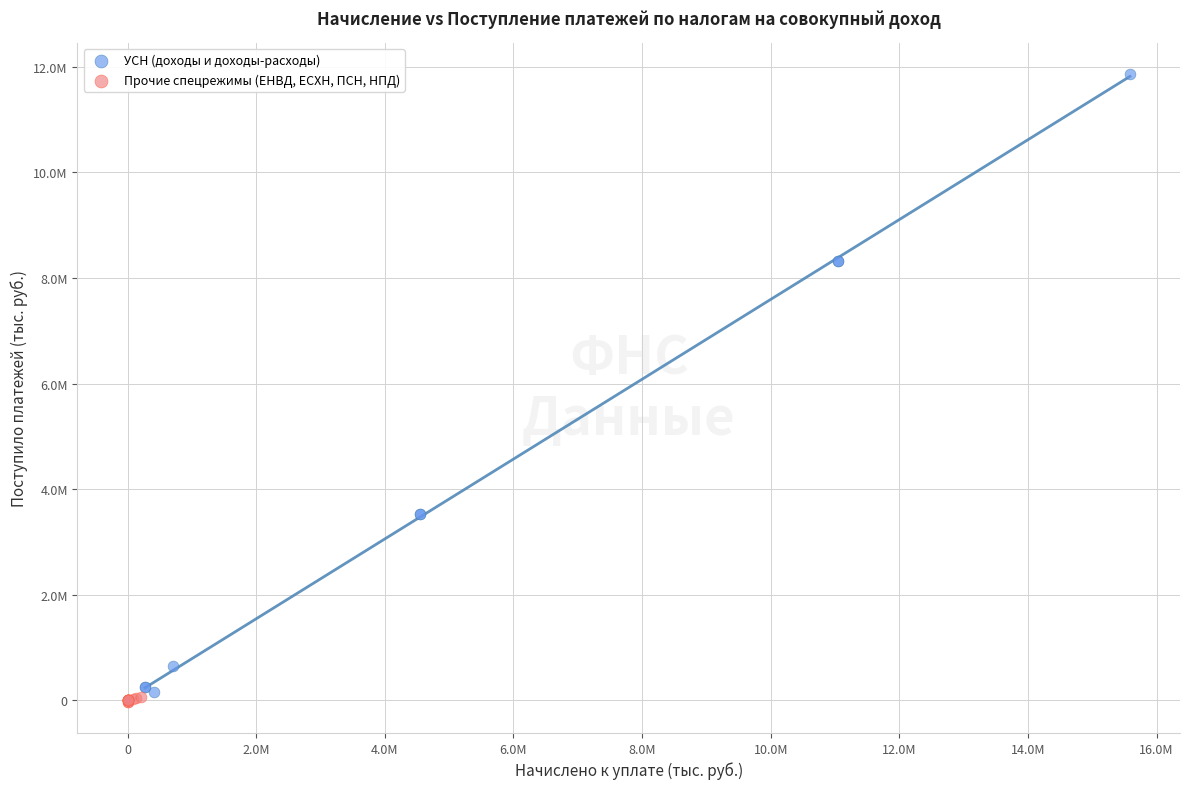

Which series has the widest spread of Y values?

УСН (доходы и доходы-расходы)